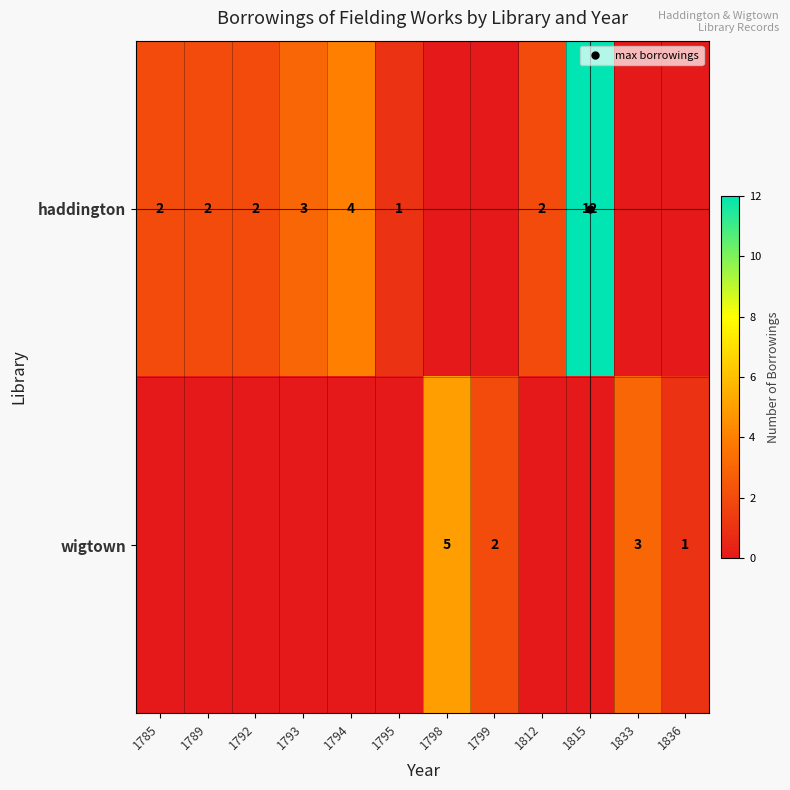

What is the difference between the maximum and minimum values in the haddington series?

12